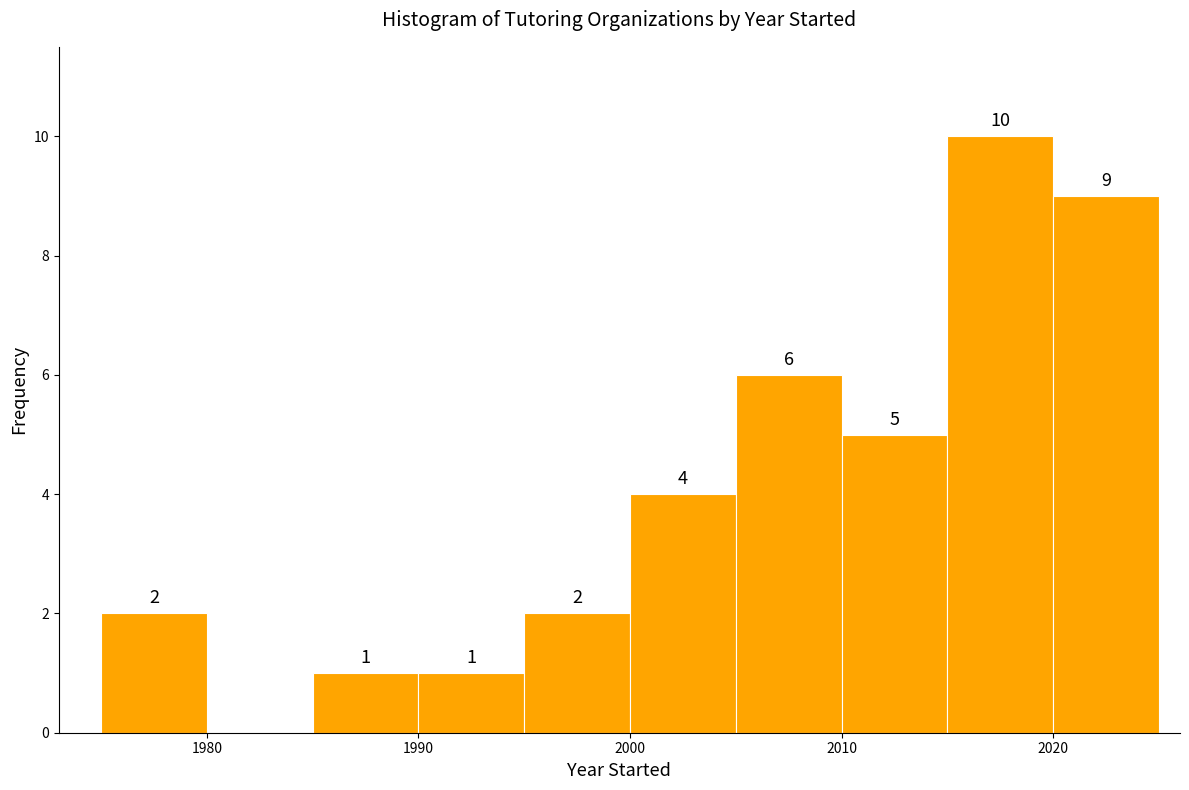

Which range on the x-axis has the tallest bar?

2015 to 2020